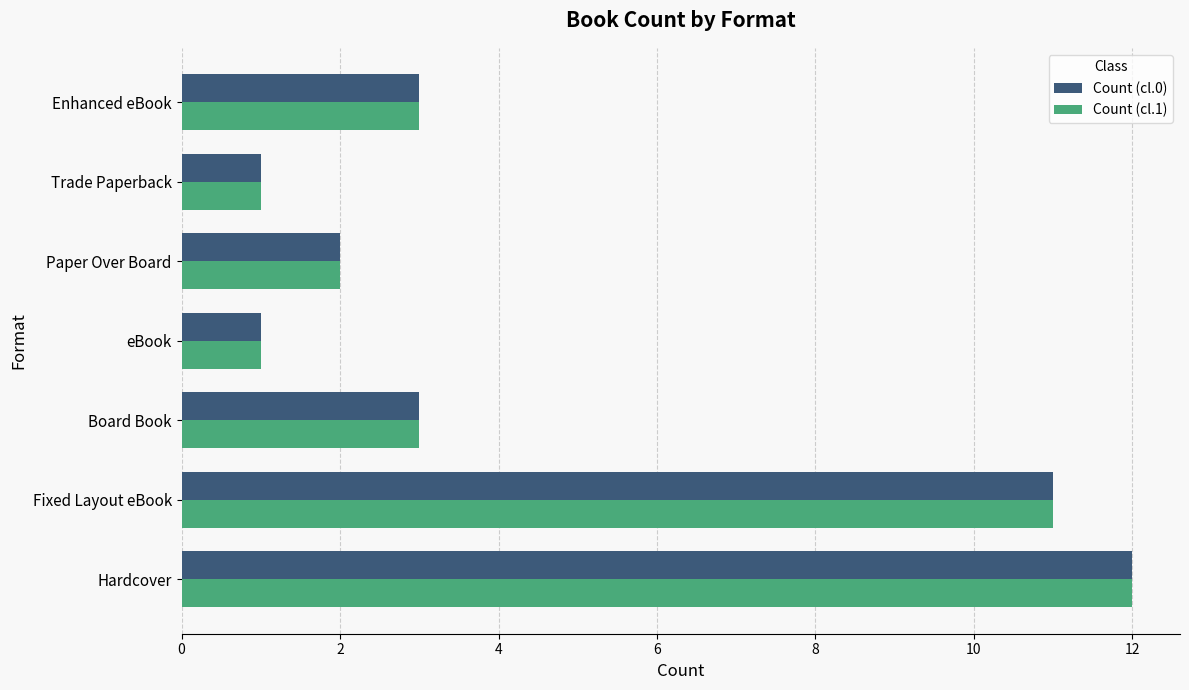

What is the sum of all Count (cl.1) values?

33